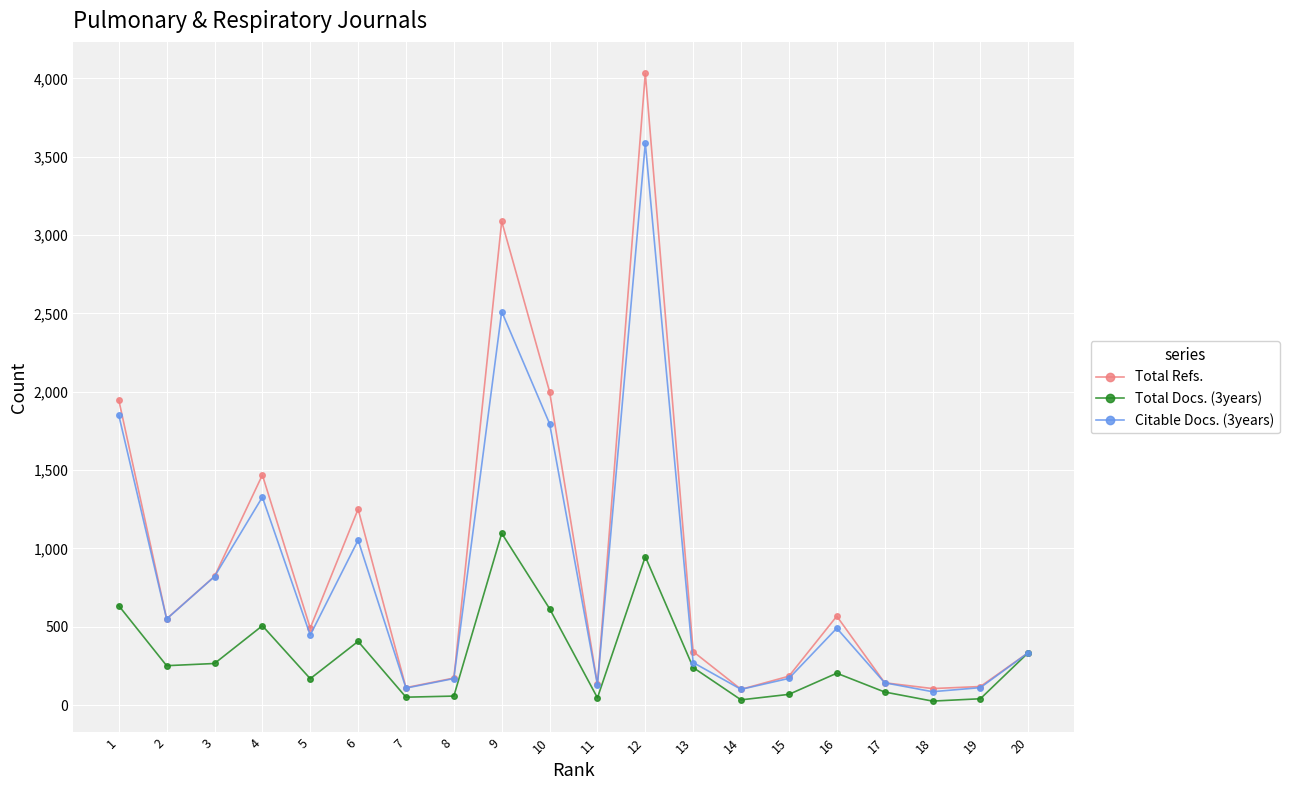

The value of Citable Docs. (3years) at 20 is 131. True or false?

False